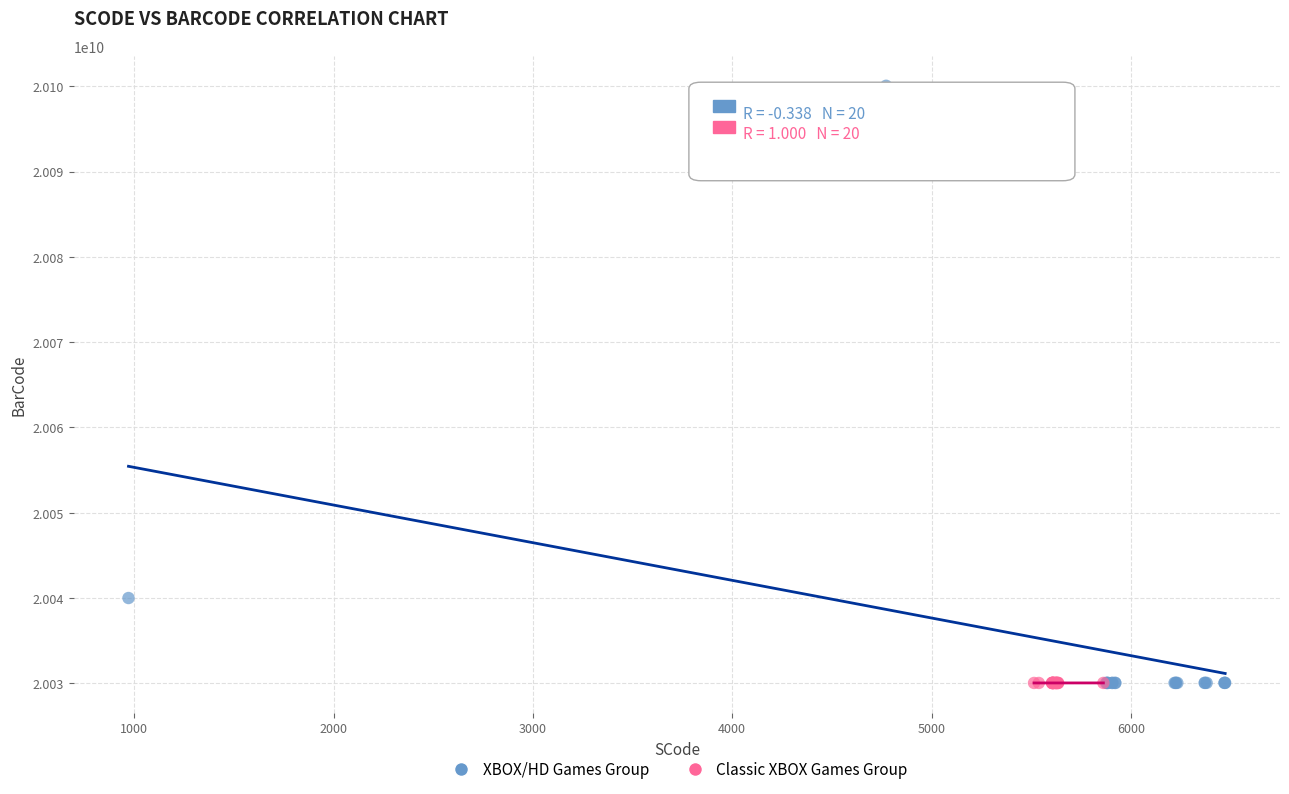

Which series reaches the maximum Y coordinate?

XBOX/HD Games Group